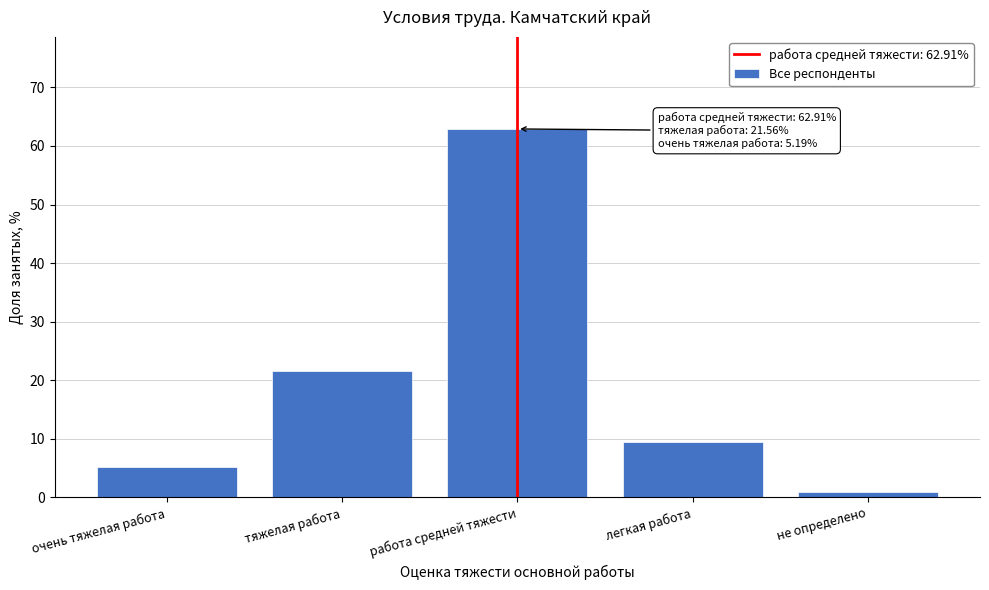

Reading right to left, list all the values displayed in this chart.

0.9	9.4	62.9	21.6	5.2